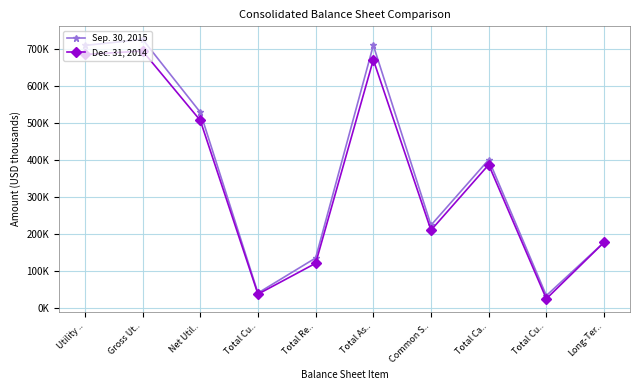

At which label does Sep. 30, 2015 first exceed 400475?

Utility ..